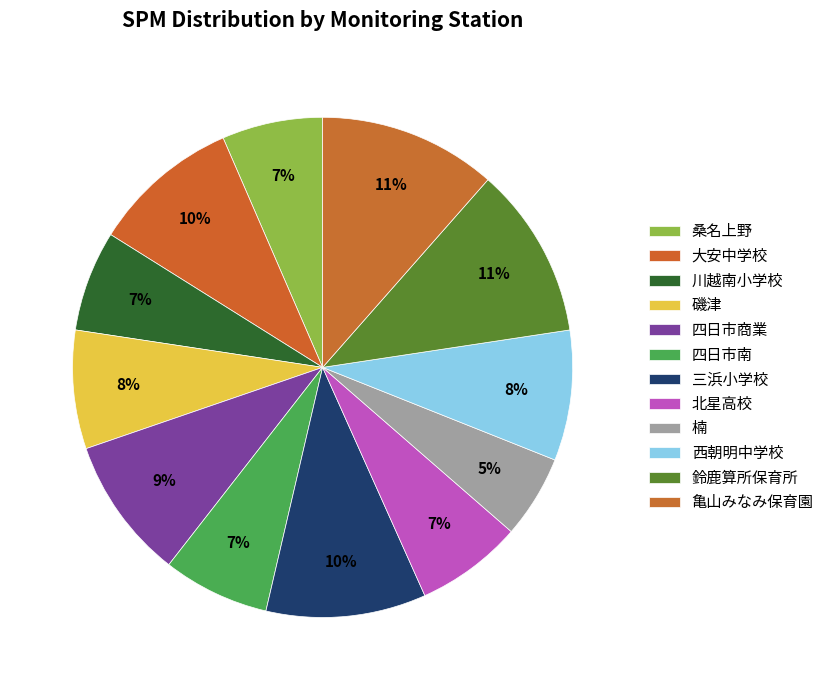

Between 川越南小学校 and 四日市南, which is larger?

四日市南